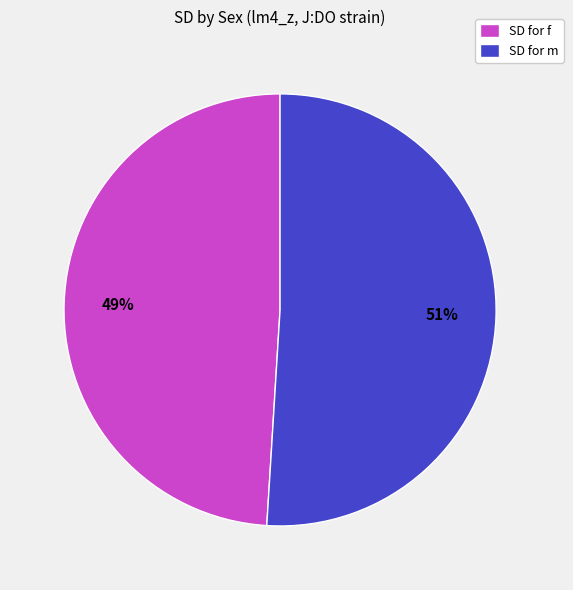

Which category accounts for the majority?

SD for m